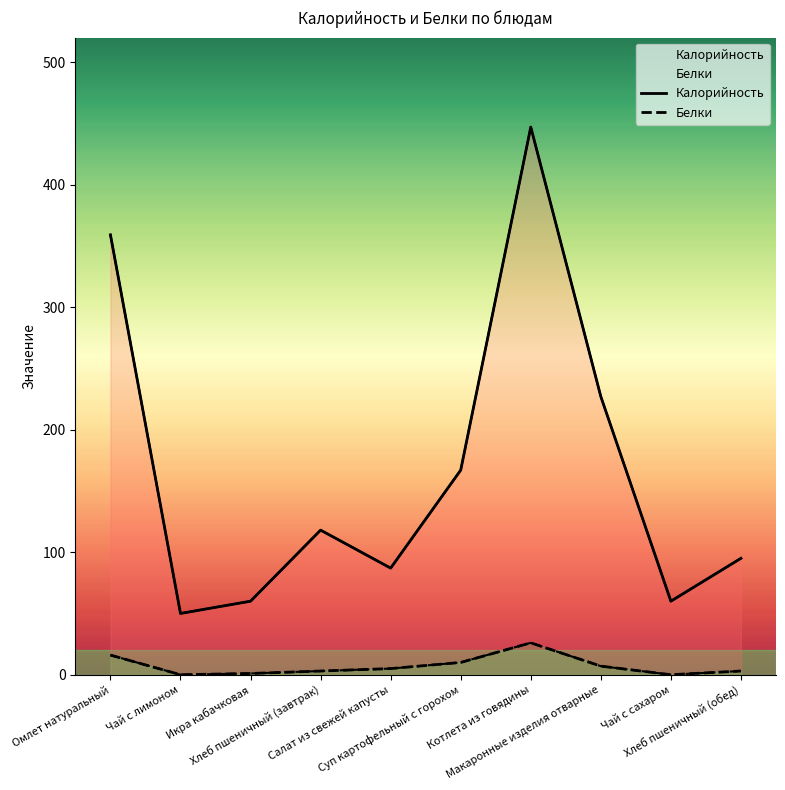

What is the sum of all Белки values?

71